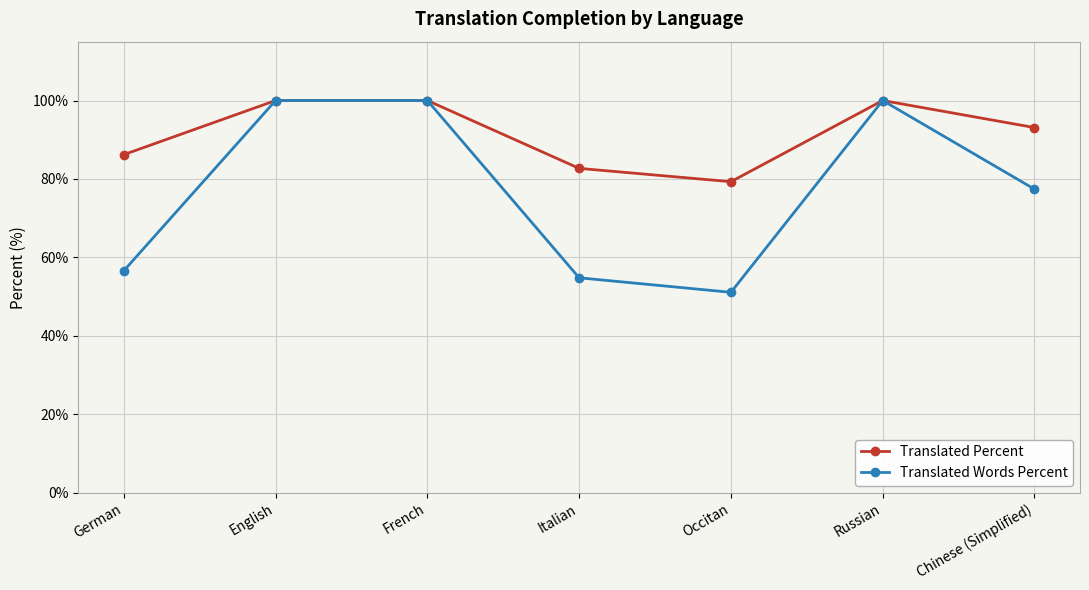

Which category has the lowest value in the Translated Words Percent series?

Occitan